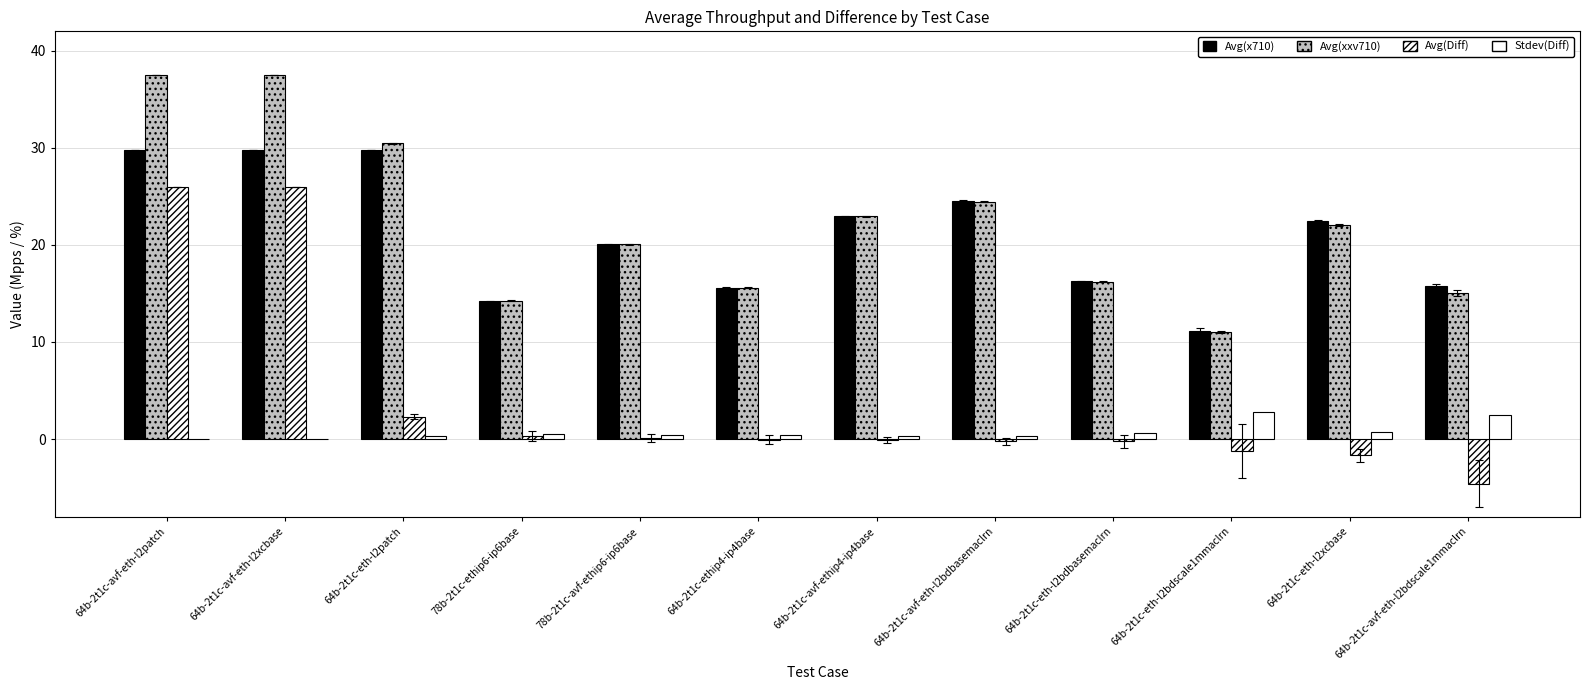

Are the bars horizontal?

No